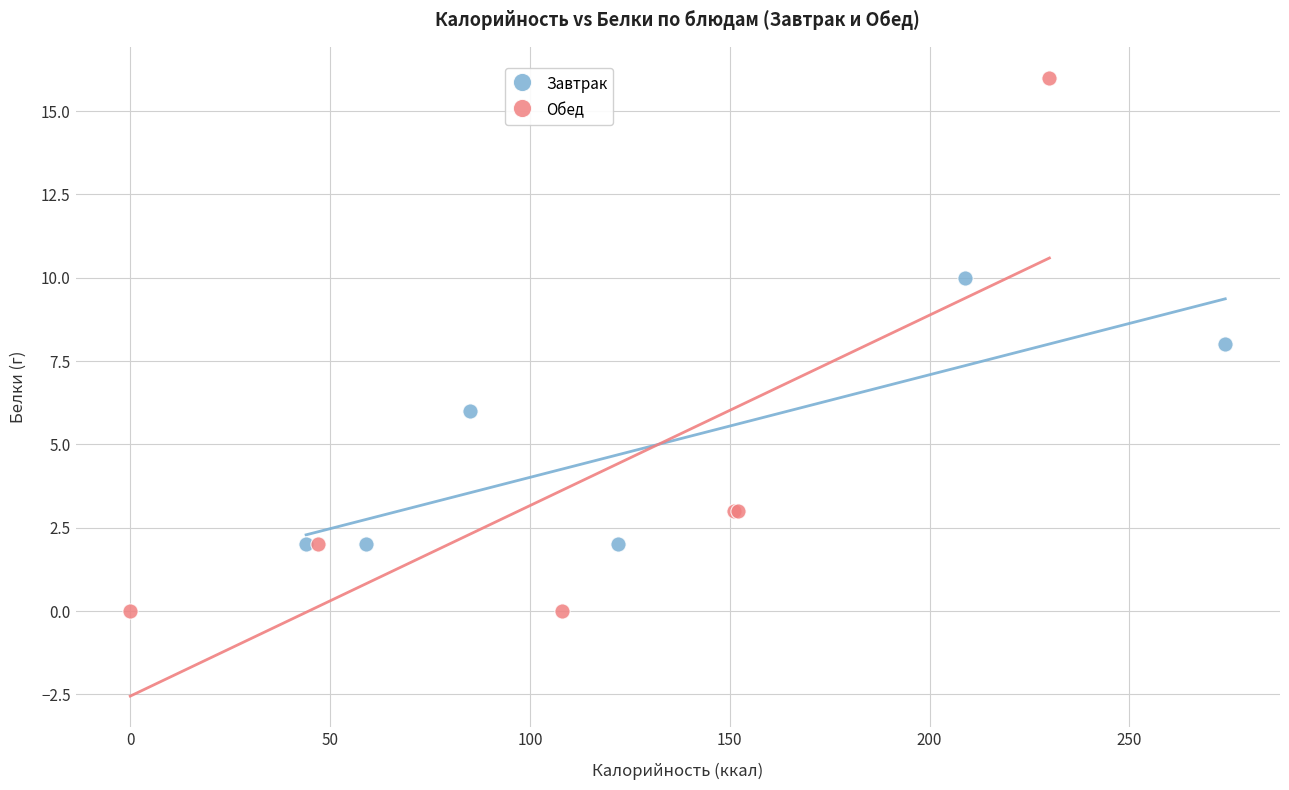

Which series contains the highest Y value?

Обед